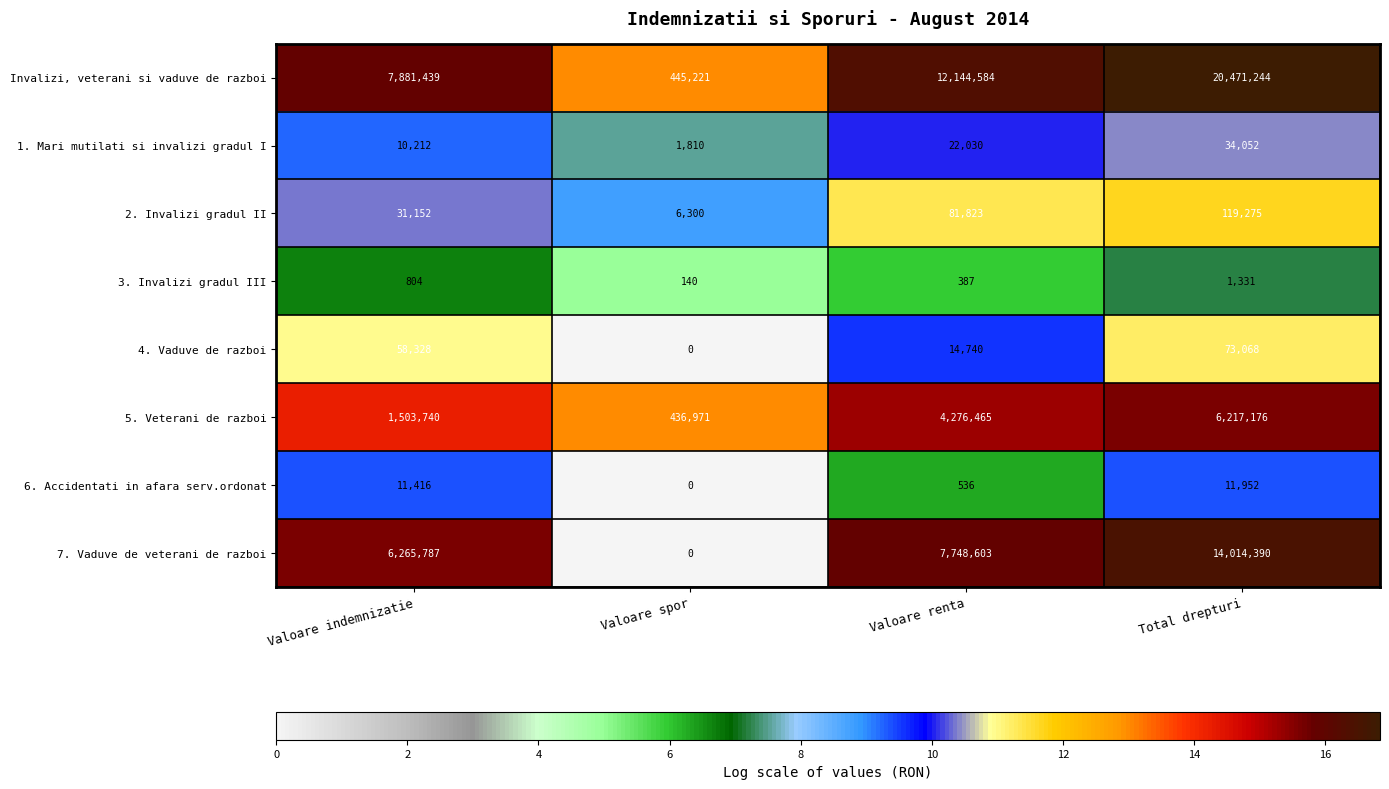

The 1. Mari mutilati si invalizi gradul I series shows 33305 at Valoare renta. True or false?

False